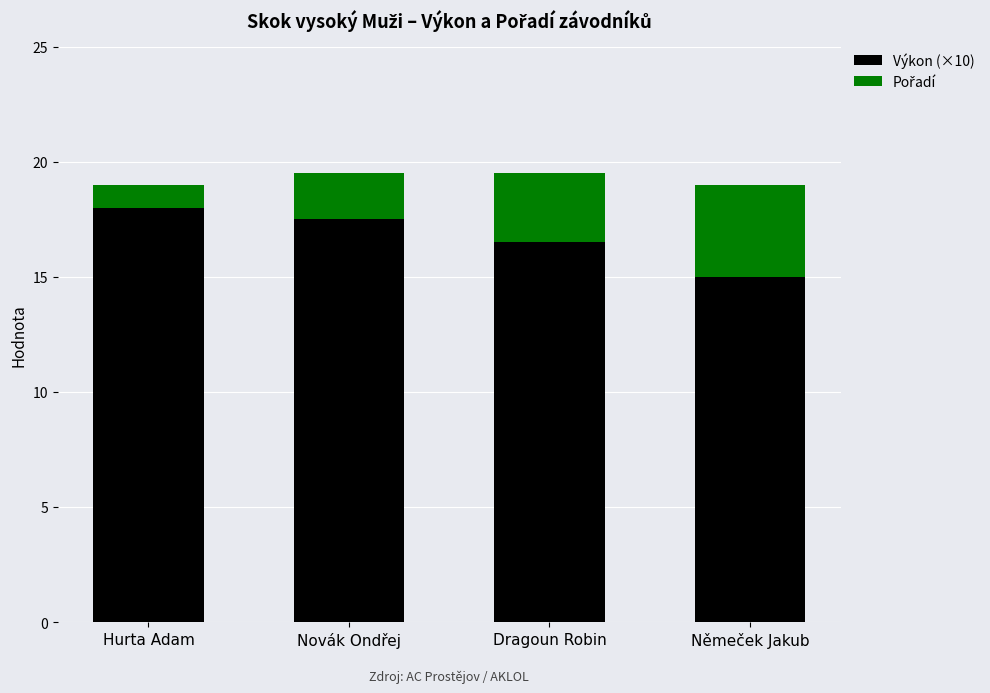

Which category has the lowest value in the Výkon (×10) series?

Němeček Jakub